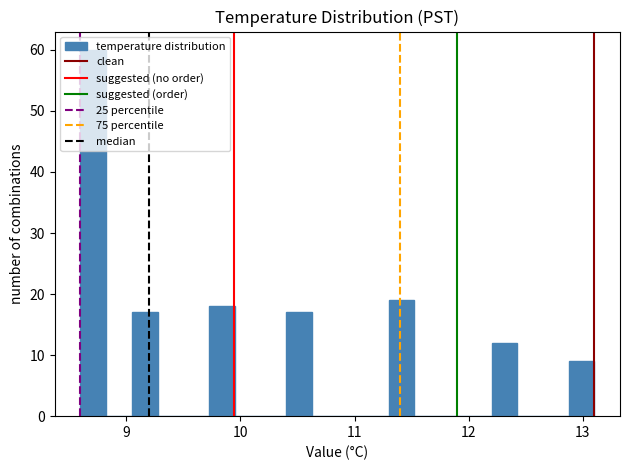

Read against the x-axis, roughly where is the centre of the tallest bar?

8.7